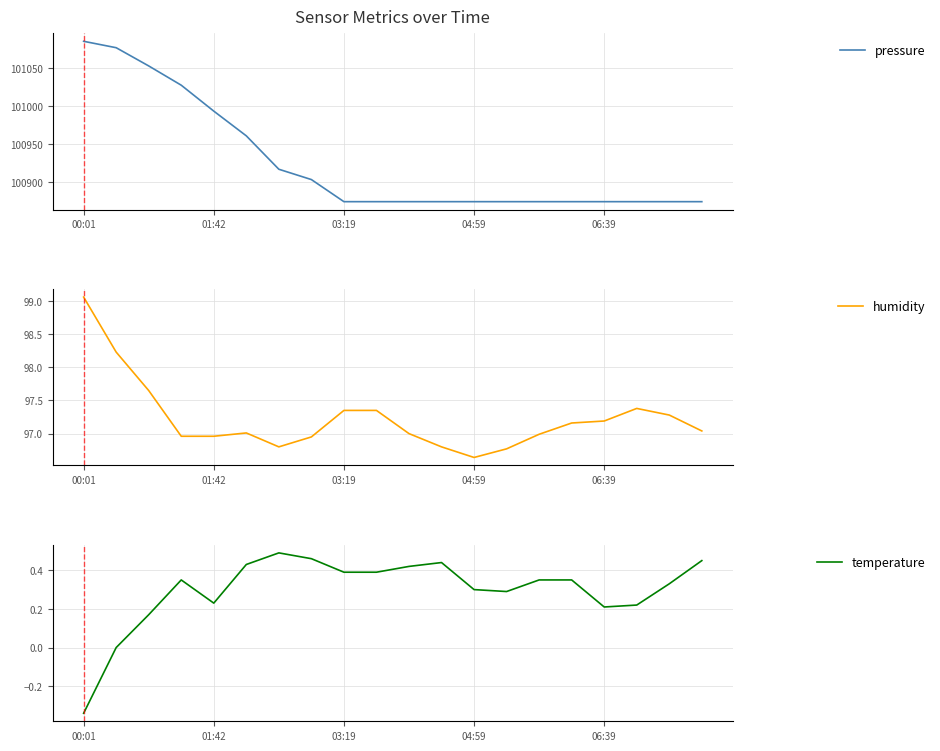

Where does the humidity series first go above 97?

00:01